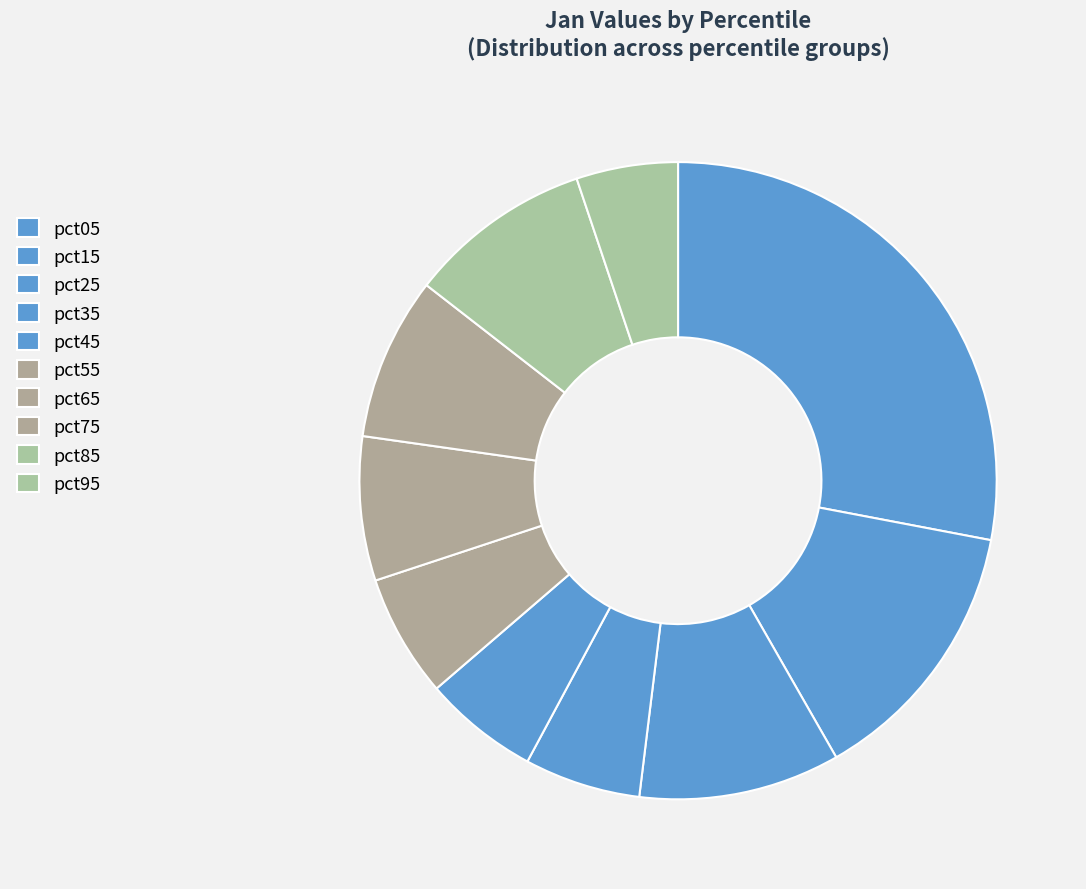

Rank the categories by value from highest to lowest.

pct05, pct15, pct25, pct85, pct75, pct65, pct55, pct35, pct45, pct95